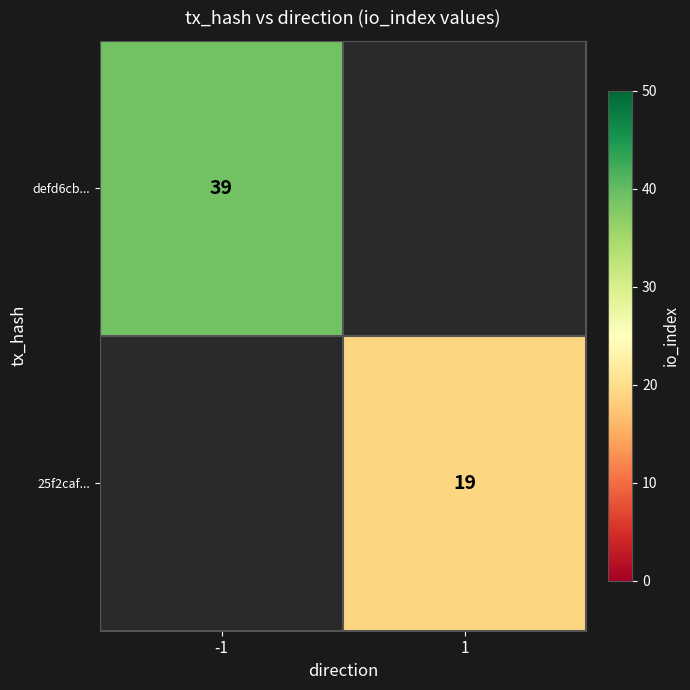

True or false: defd6cb... has a value of 21.2 at -1.

False